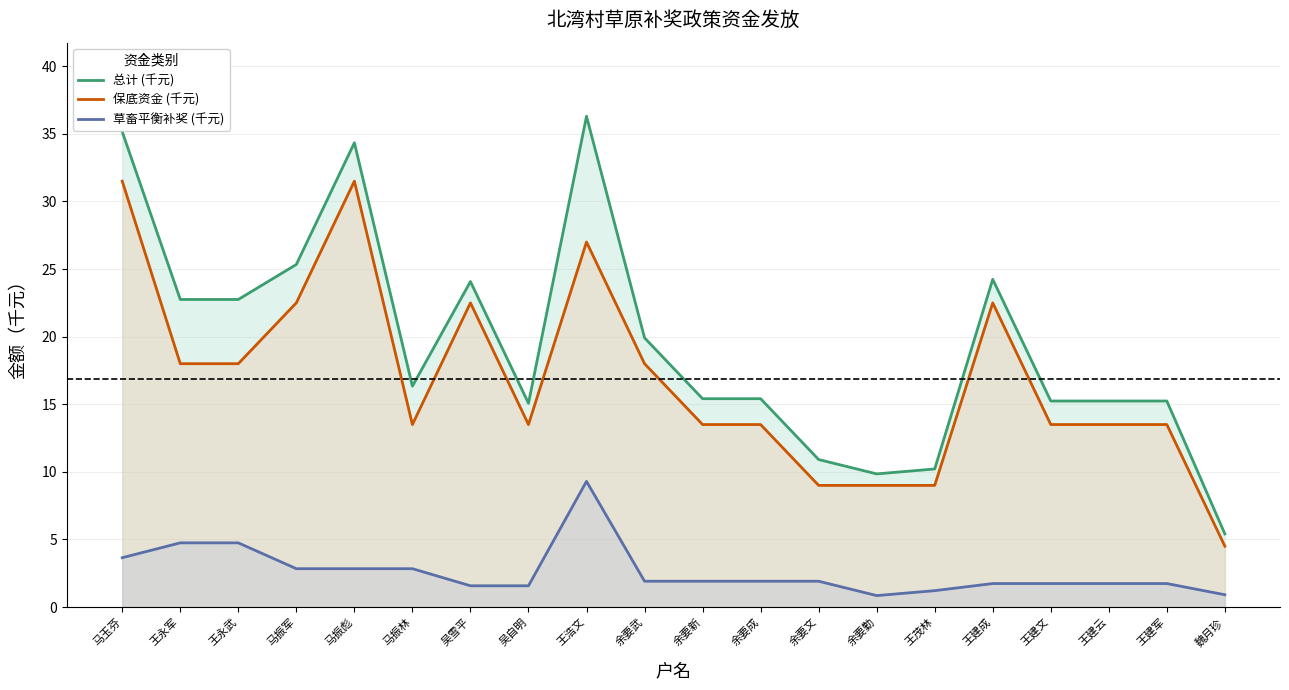

Reading left to right, transcribe all the data shown in this chart.

总计 (千元): 马玉芬=35.2	王永军=22.8	王永武=22.8	马振军=25.3	马振彪=34.3	马振林=16.3	吴雪平=24.1	吴自明=15.1	王浩文=36.3	余要武=19.9	余要新=15.4	余要成=15.4	余要文=10.9	余要勤=9.8	王茂林=10.2	王建成=24.2	王建文=15.2	王建云=15.2	王建军=15.2	魏月珍=5.4
保底资金 (千元): 马玉芬=31.5	王永军=18.0	王永武=18.0	马振军=22.5	马振彪=31.5	马振林=13.5	吴雪平=22.5	吴自明=13.5	王浩文=27.0	余要武=18.0	余要新=13.5	余要成=13.5	余要文=9.0	余要勤=9.0	王茂林=9.0	王建成=22.5	王建文=13.5	王建云=13.5	王建军=13.5	魏月珍=4.5
草畜平衡补奖 (千元): 马玉芬=3.7	王永军=4.8	王永武=4.8	马振军=2.8	马振彪=2.8	马振林=2.8	吴雪平=1.6	吴自明=1.6	王浩文=9.3	余要武=1.9	余要新=1.9	余要成=1.9	余要文=1.9	余要勤=0.8	王茂林=1.2	王建成=1.7	王建文=1.7	王建云=1.7	王建军=1.7	魏月珍=0.9